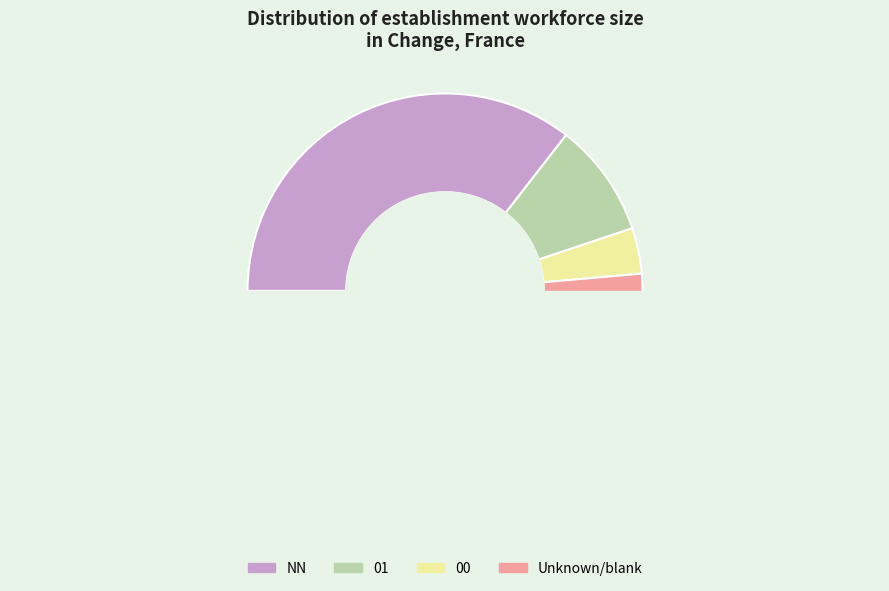

Is it true that 00 is 4% of the pie?

True